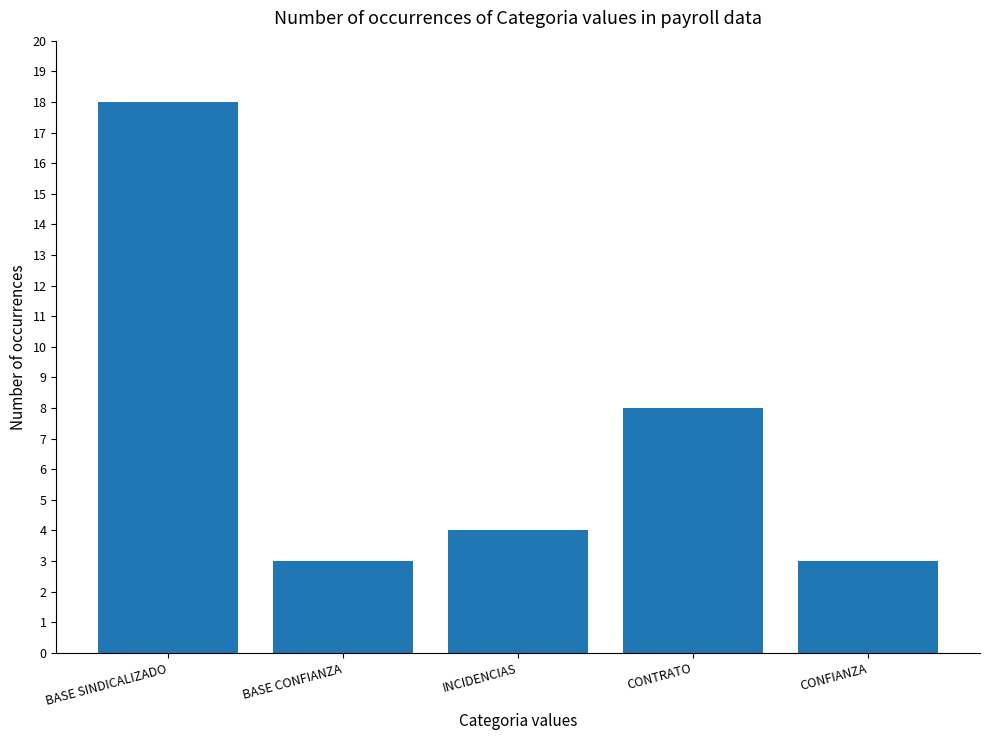

How many data points are less than 4?

2